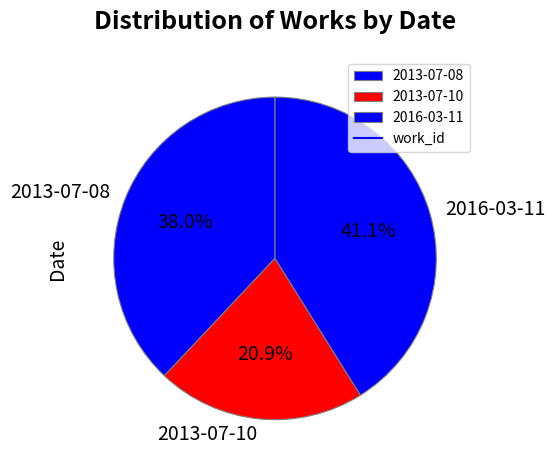

Approximately how many times larger is the value at 2013-07-08 compared to 2016-03-11?

0.9